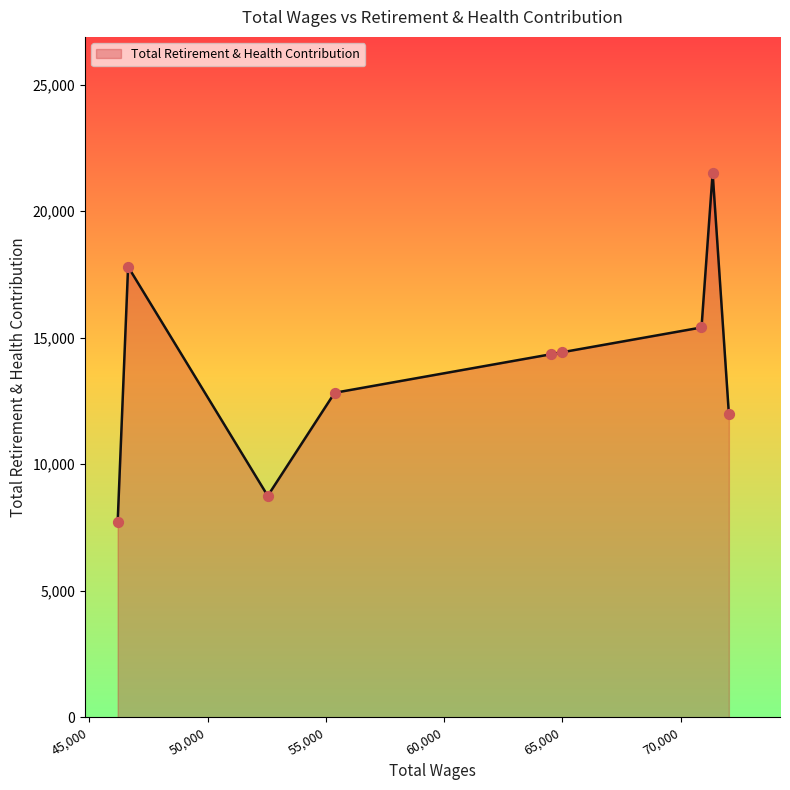

What is the difference between the maximum and minimum values?

13782